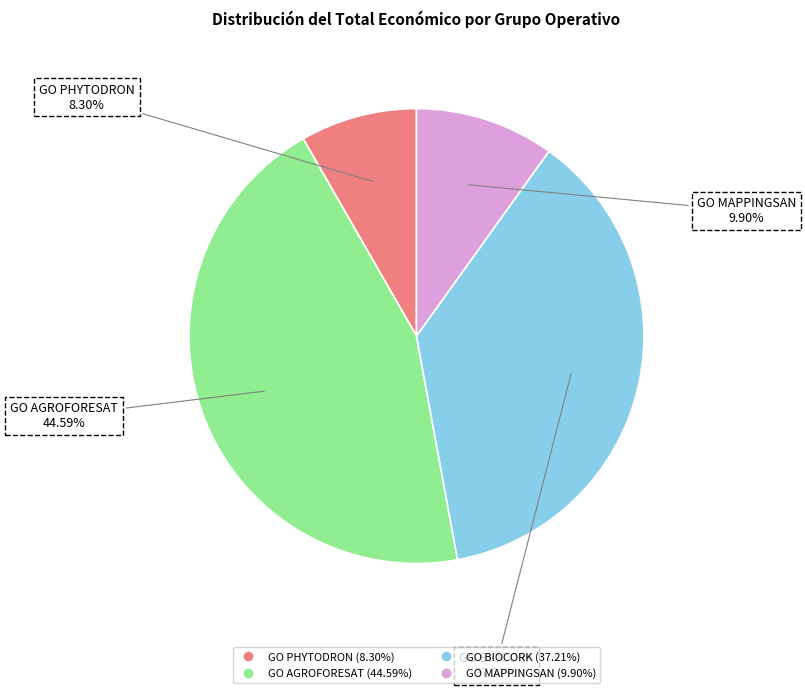

Between GO BIOCORK and GO AGROFORESAT, which is larger?

GO AGROFORESAT